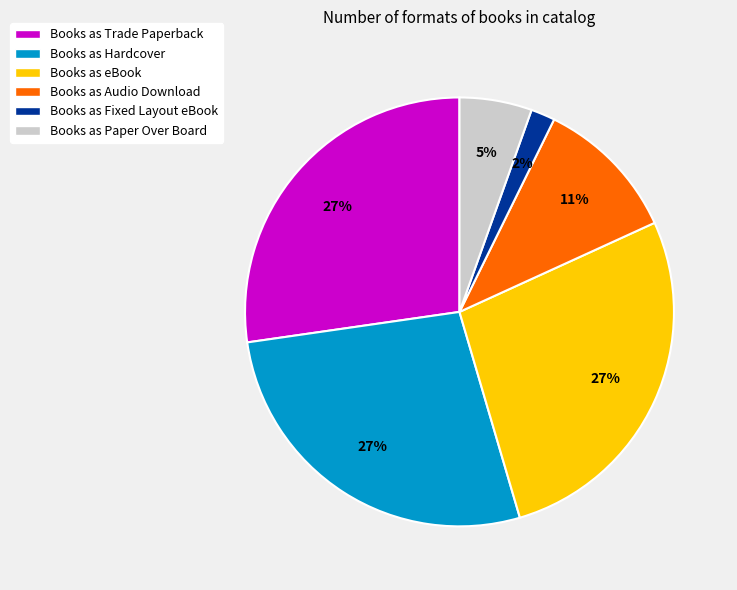

To the nearest percent, what portion does Books as Paper Over Board represent?

5%